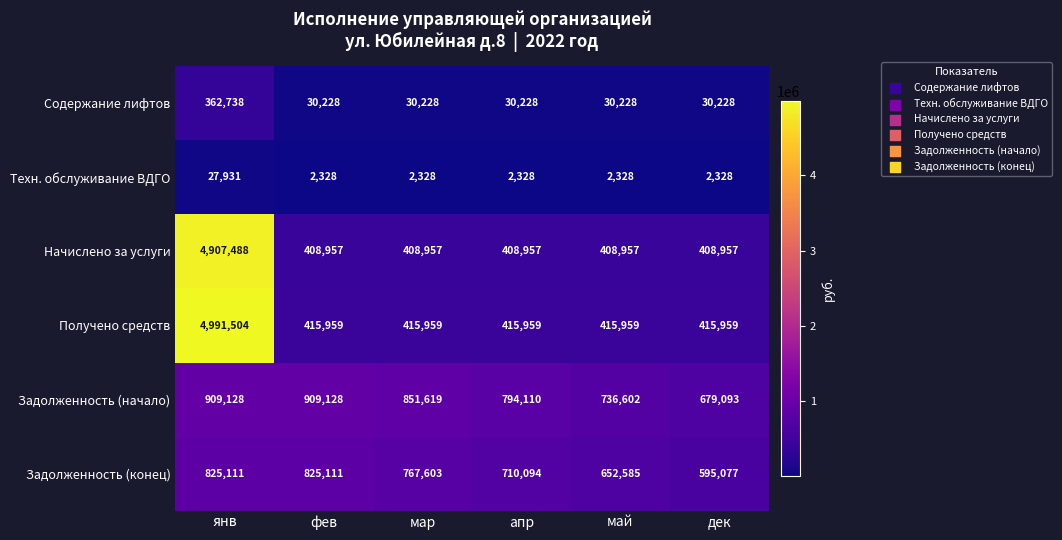

Rank the series at дек from highest to lowest value.

Задолженность (начало), Задолженность (конец), Получено средств, Начислено за услуги, Содержание лифтов, Техн. обслуживание ВДГО